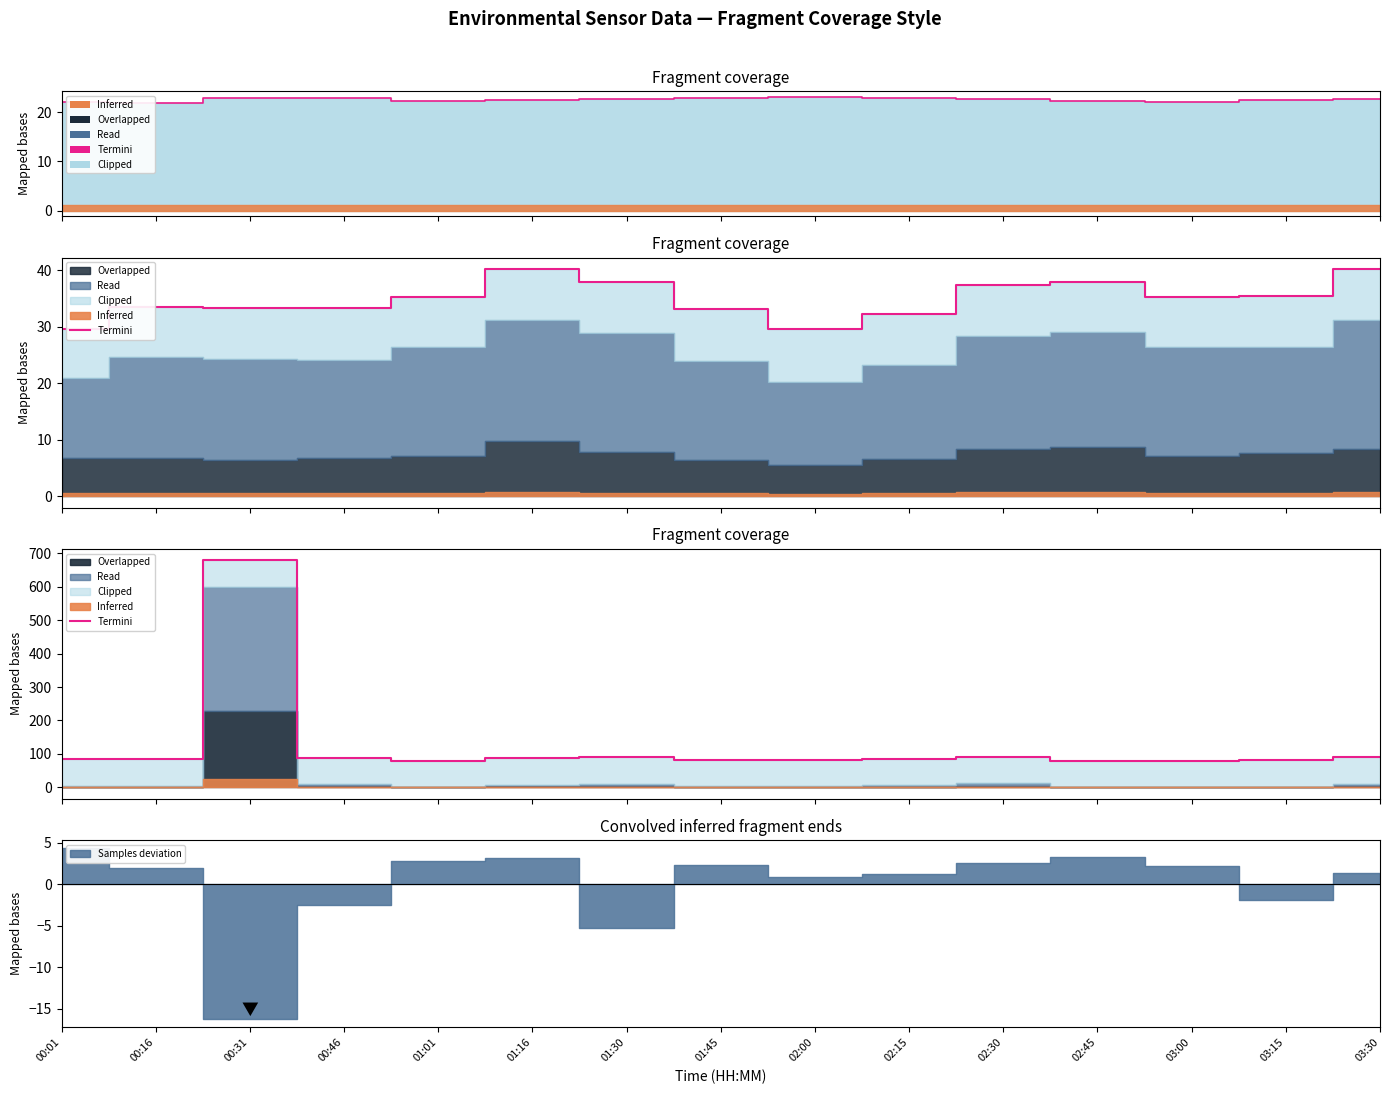

What is the difference between the maximum and second lowest values?

600.0